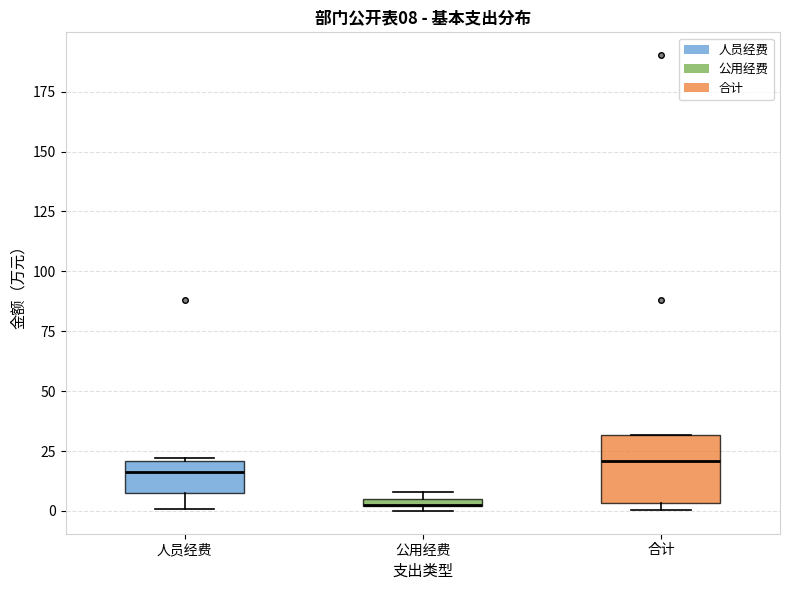

Comparing the boxes themselves (not the whiskers), which one is the tallest?

合计